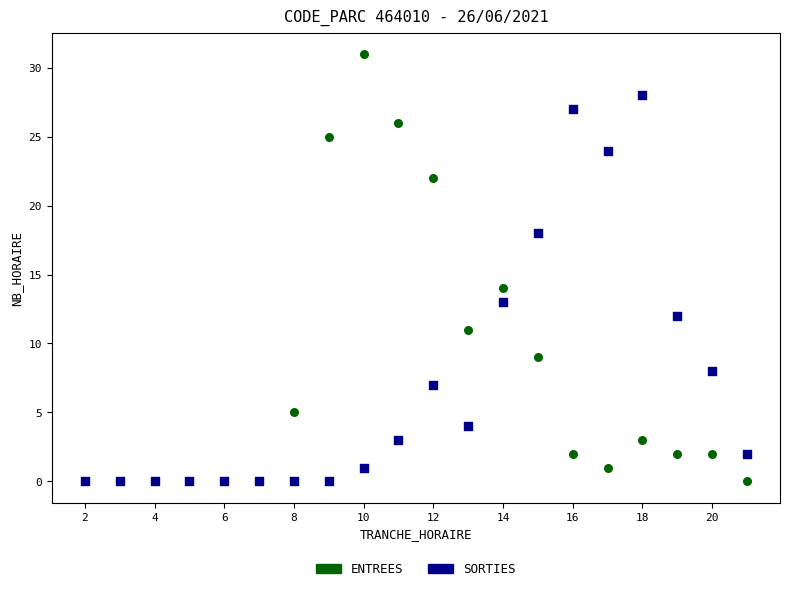

Which series contains the highest Y value?

ENTREES